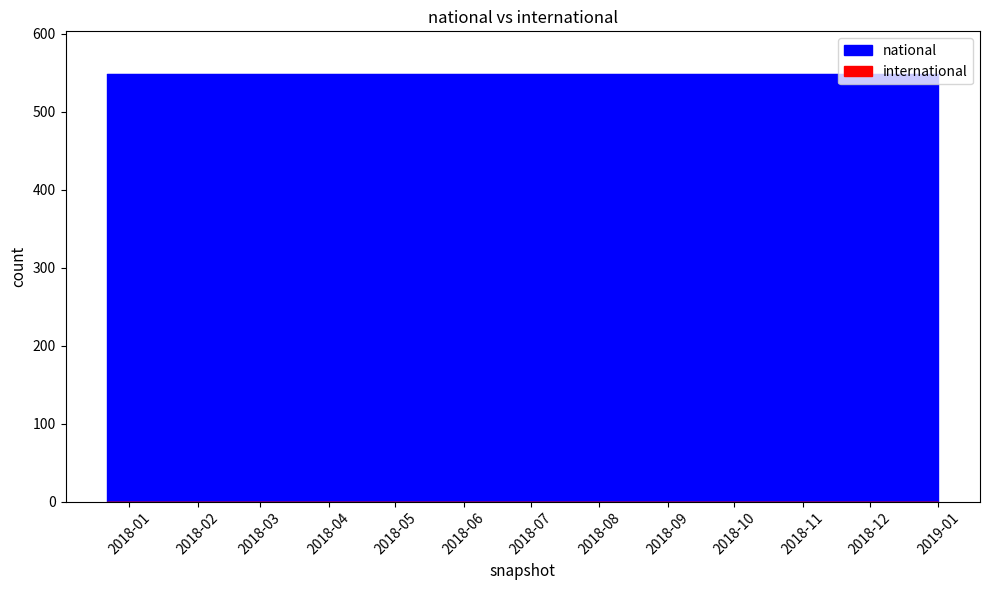

Between 2017-12-22 and 2018-04-09, which series saw the biggest shift?

national